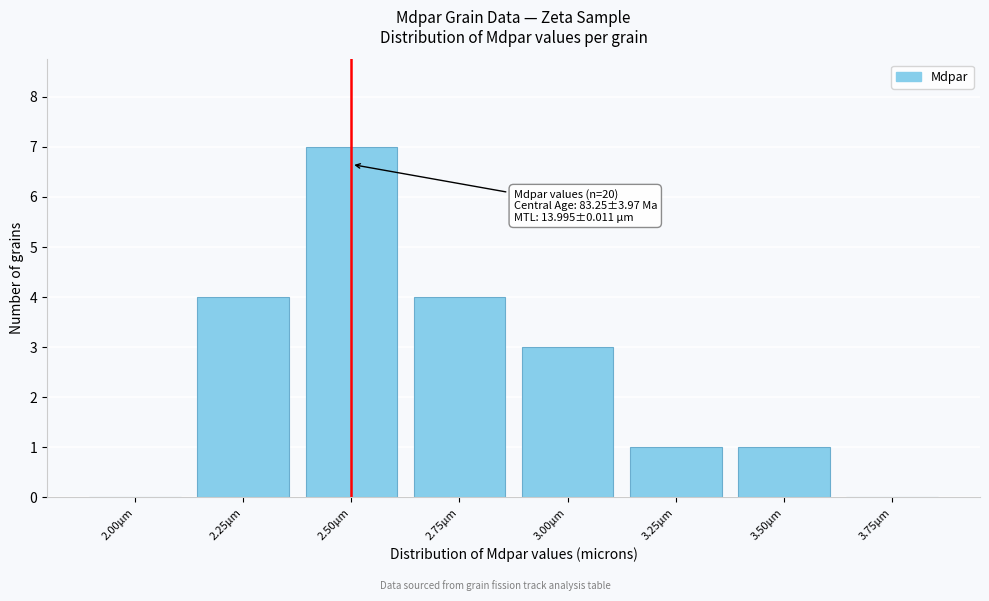

Reading right to left, list all the values displayed in this chart.

3.75µm=0	3.50µm=1	3.25µm=1	3.00µm=3	2.75µm=4	2.50µm=7	2.25µm=4	2.00µm=0